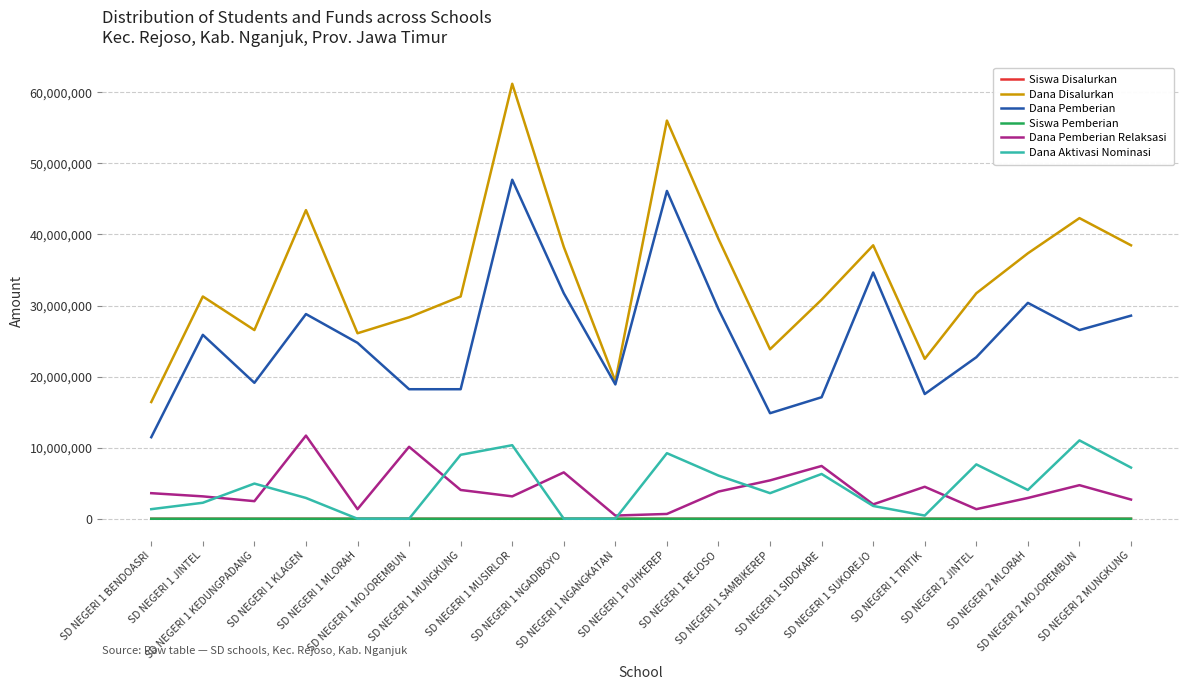

At which category does the chart reach its peak across all series?

SD NEGERI 1 MUSIRLOR